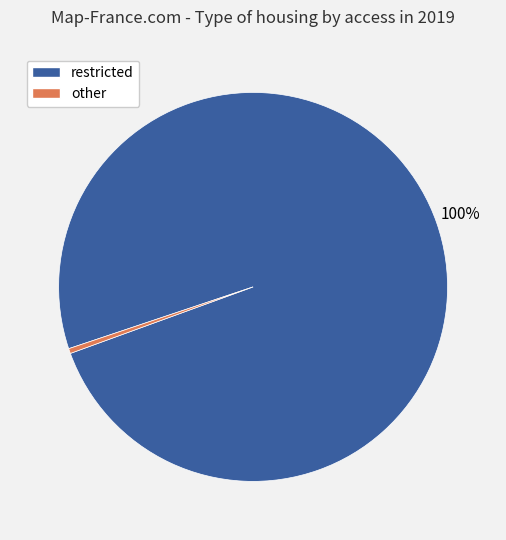

To the nearest percent, what is the combined percentage of restricted and other?

100%